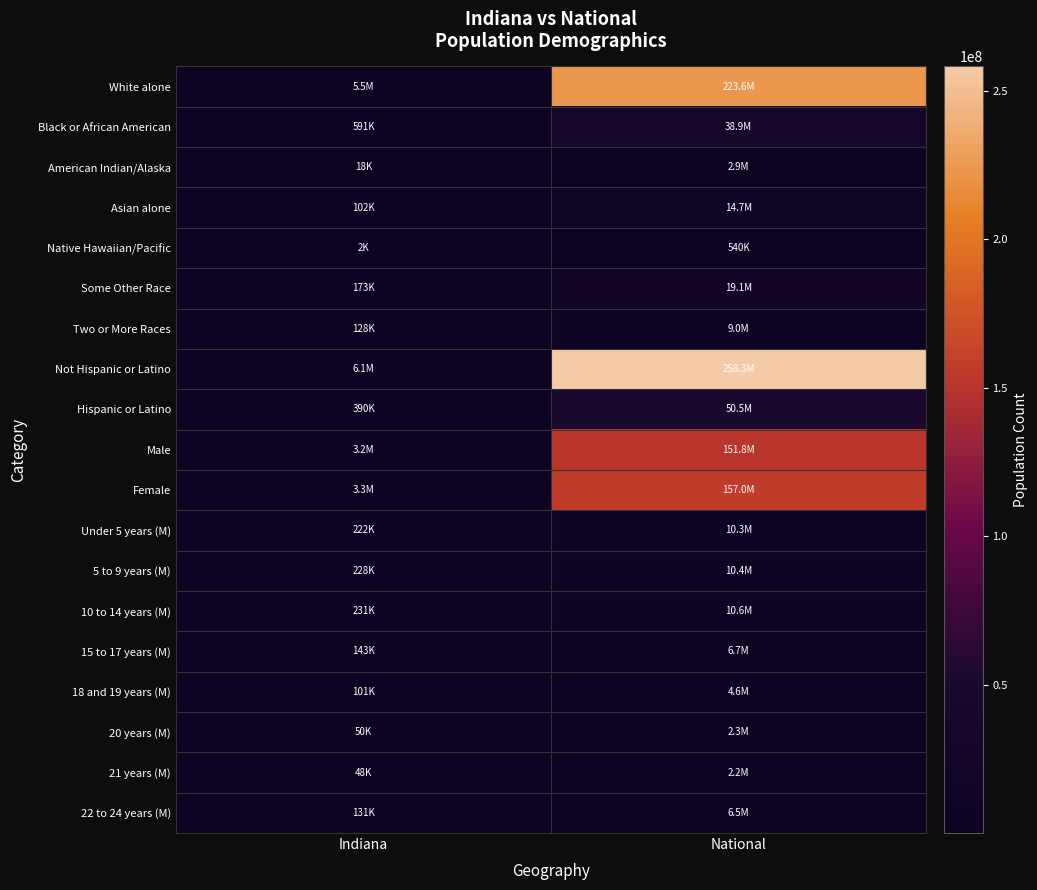

At National, list the series in order from largest to smallest.

Not Hispanic or Latino, White alone, Female, Male, Hispanic or Latino, Black or African American, Some Other Race, Asian alone, 10 to 14 years (M), 5 to 9 years (M), Under 5 years (M), Two or More Races, 15 to 17 years (M), 22 to 24 years (M), 18 and 19 years (M), American Indian/Alaska, 20 years (M), 21 years (M), Native Hawaiian/Pacific